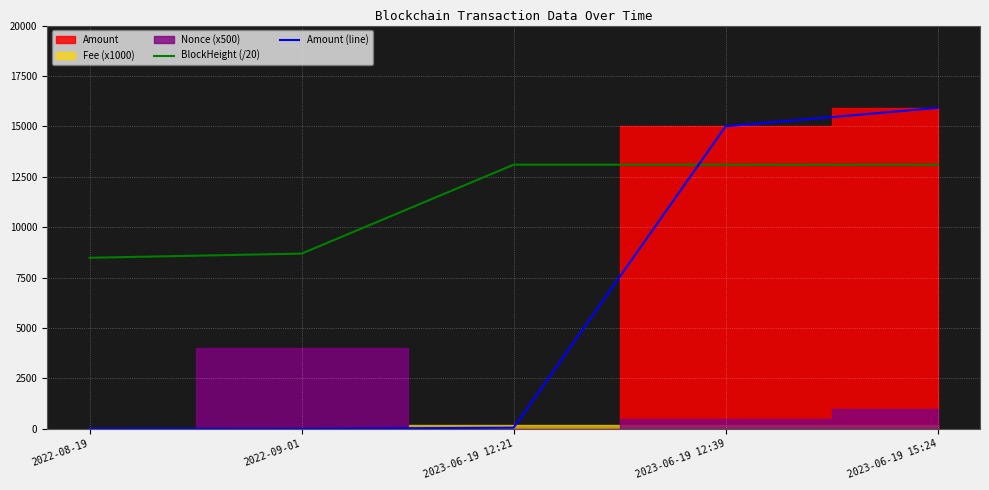

The value of BlockHeight (/20) at 2023-06-19 12:39 is 13098.4. True or false?

True